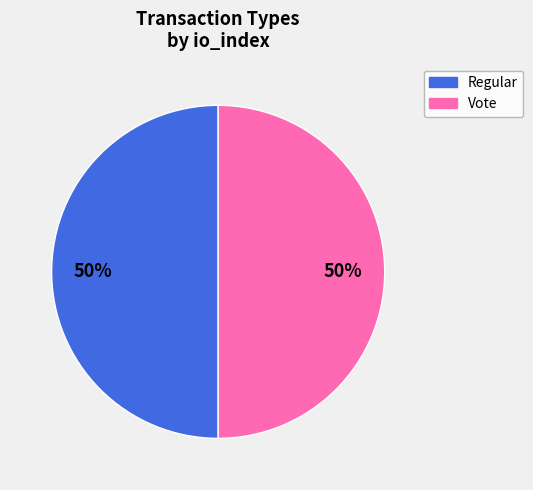

Which slice is the smallest?

Regular (io_index=0)